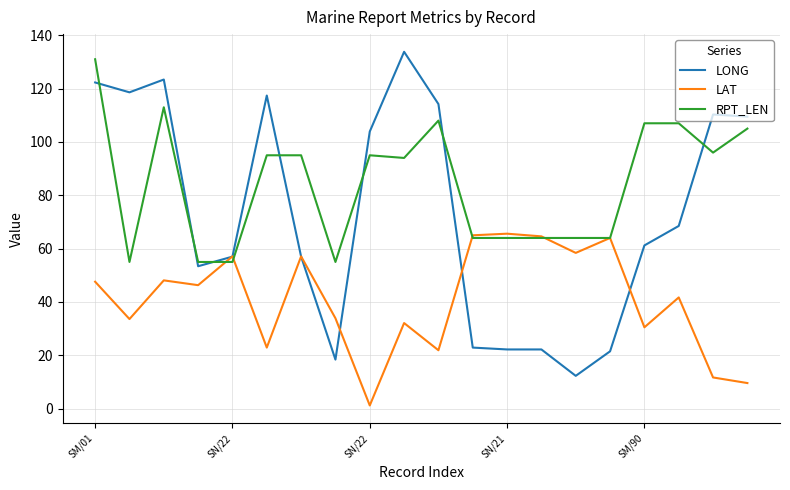

Rank the series by their average value, from lowest to highest.

LAT, LONG, RPT_LEN